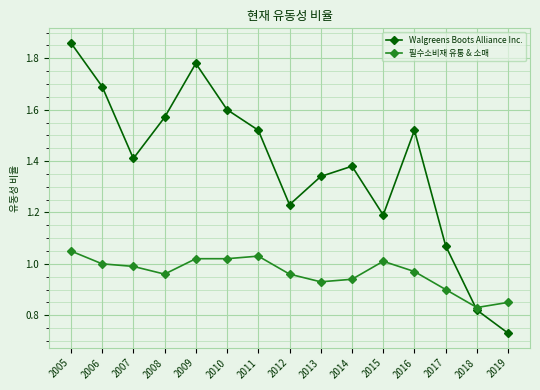

At how many categories does at least one series exceed 1?

13